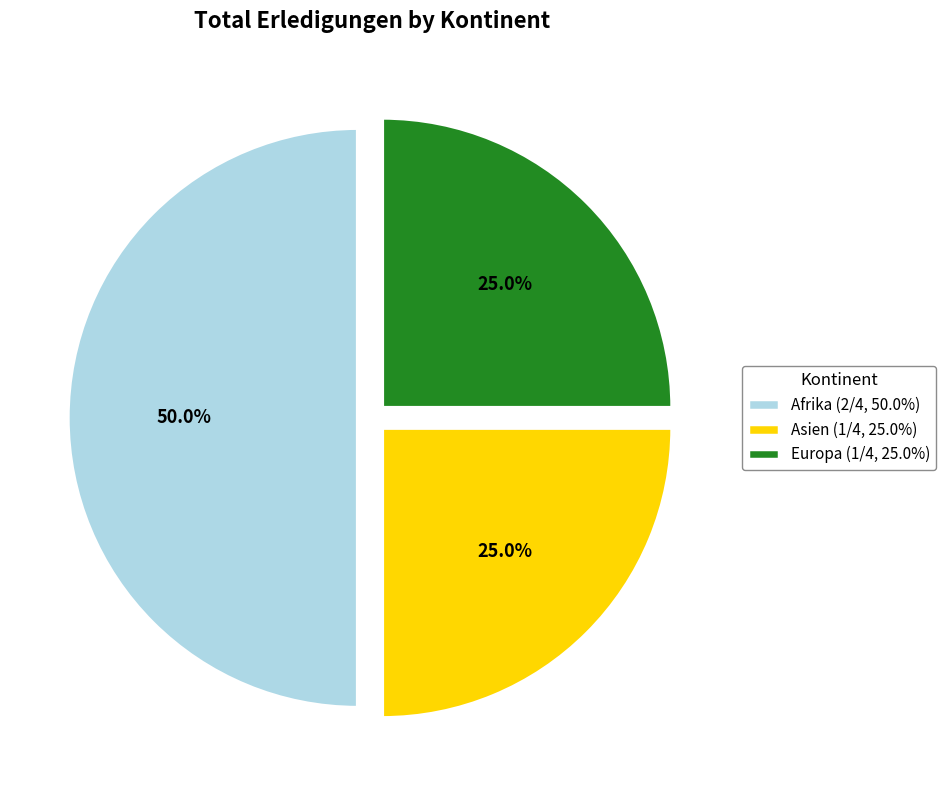

Is the sum of Afrika (2/4, 50.0%) and Europa (1/4, 25.0%) greater than half?

Yes